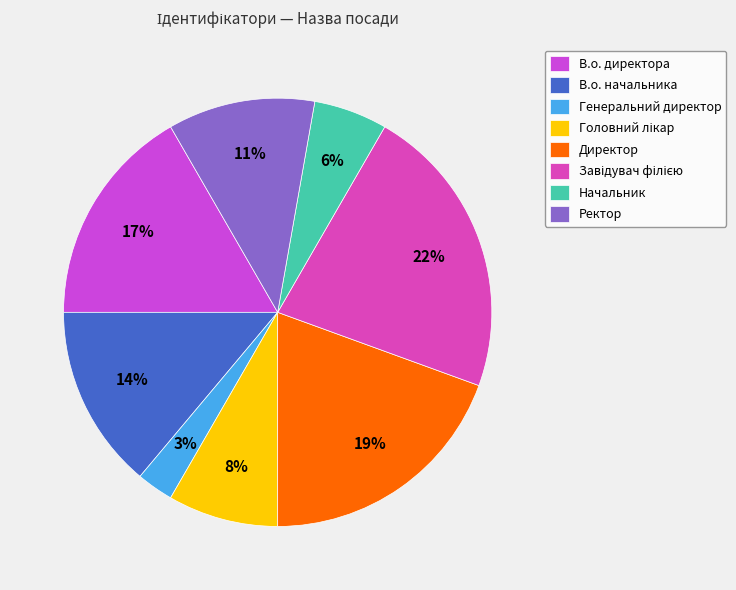

Approximately how many times larger is the value at Ректор compared to В.о. начальника?

0.8